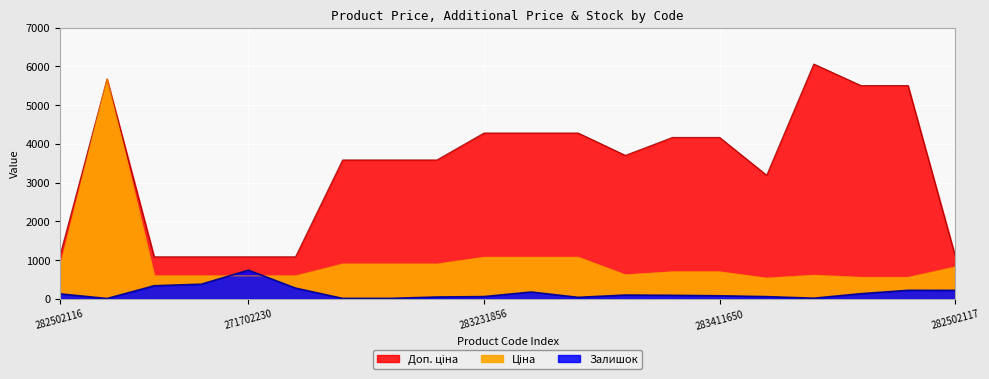

True or false: Ціна has more than 2 points higher than both neighbors.

False